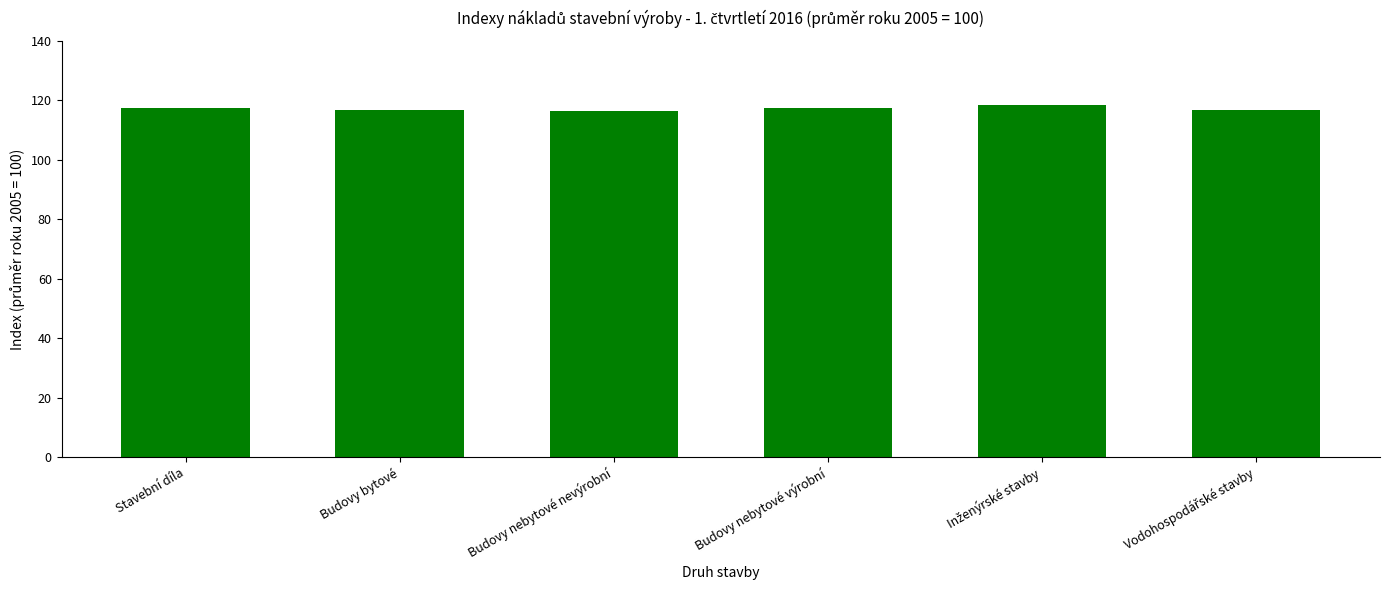

Count the number of categories in the chart.

6